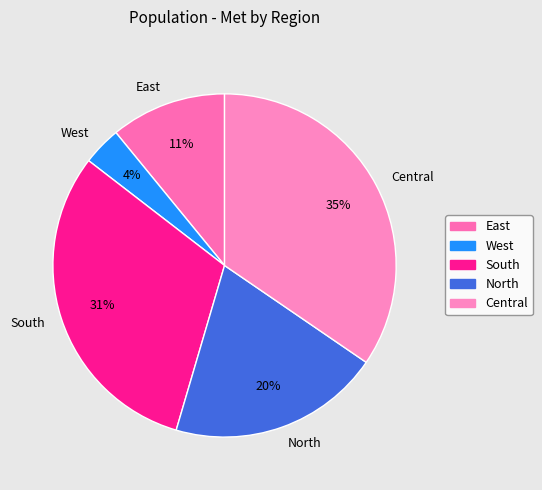

Is North the majority of the pie?

No